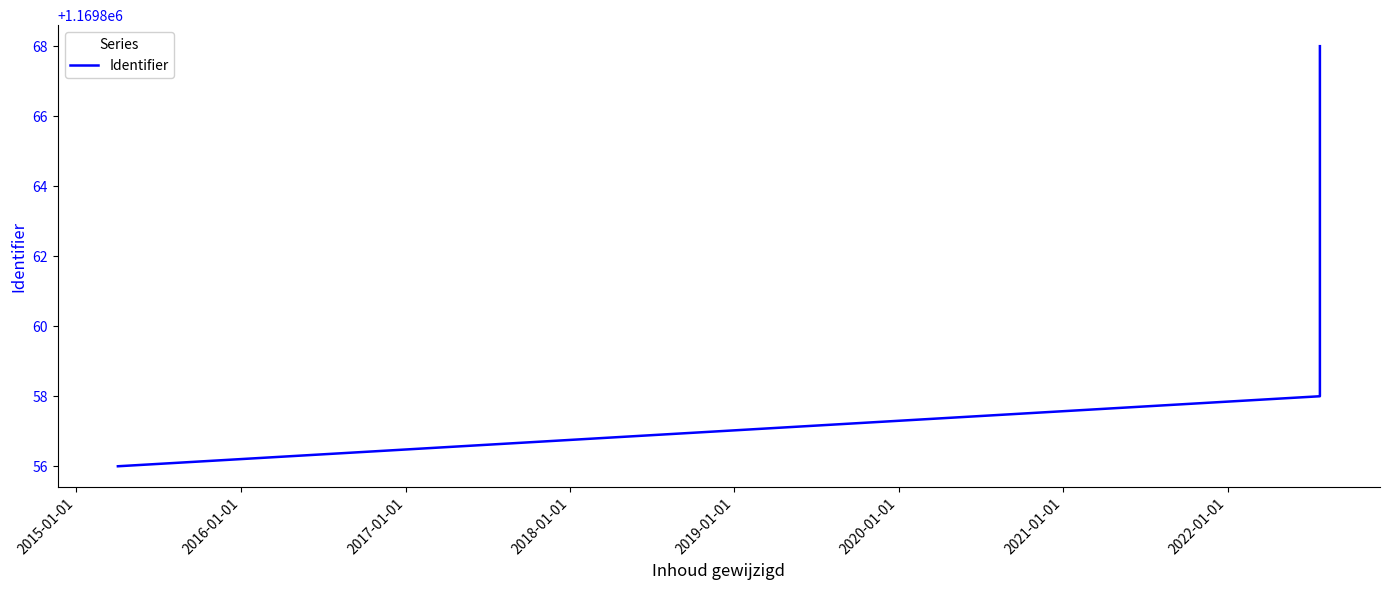

What is the difference between the maximum and minimum values?

12